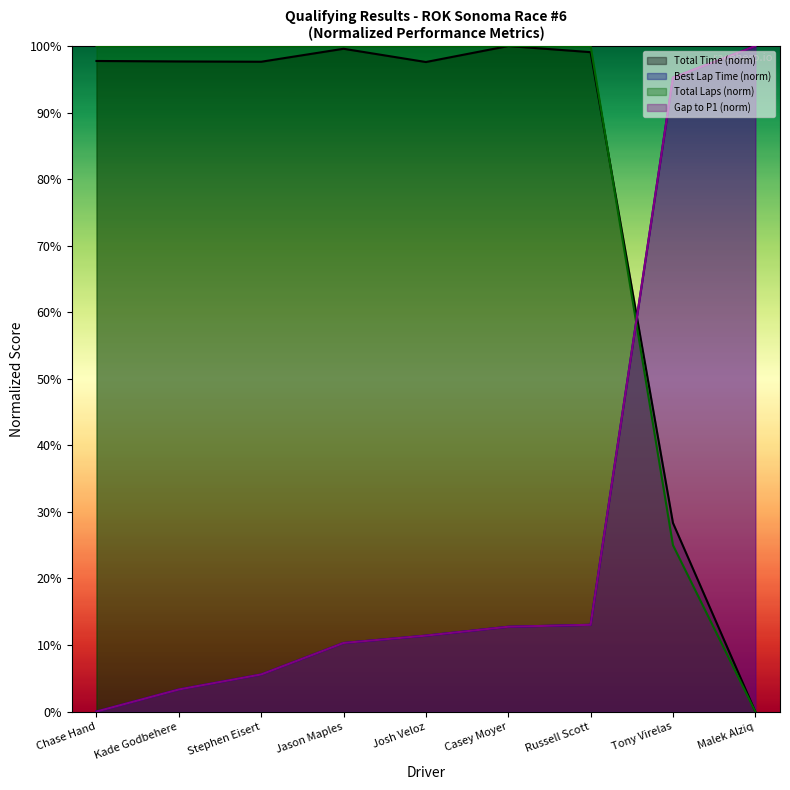

What position from the left is Chase Hand?

1